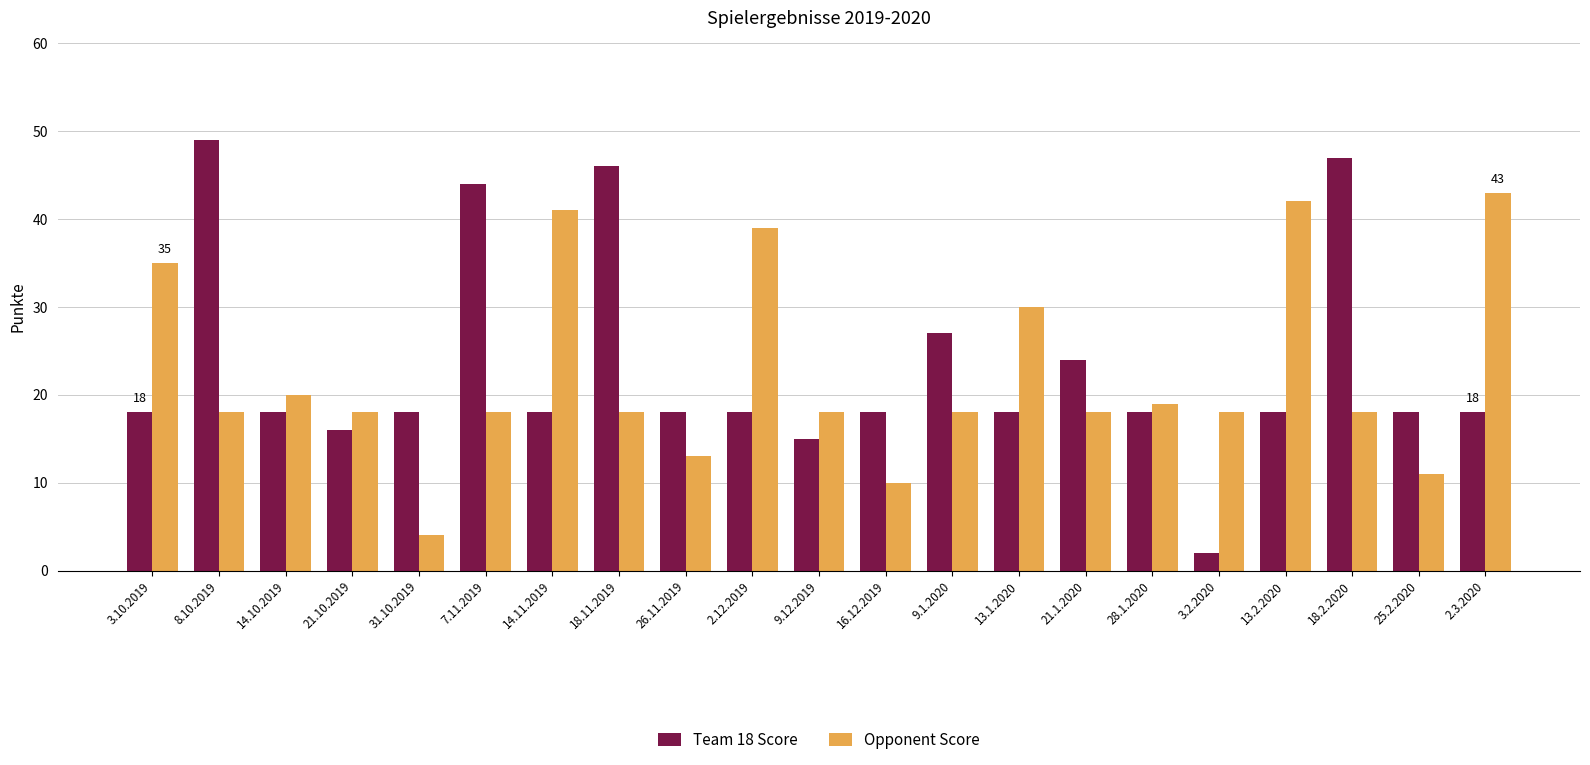

What is the label of the 14th bar from the left?

13.1.2020